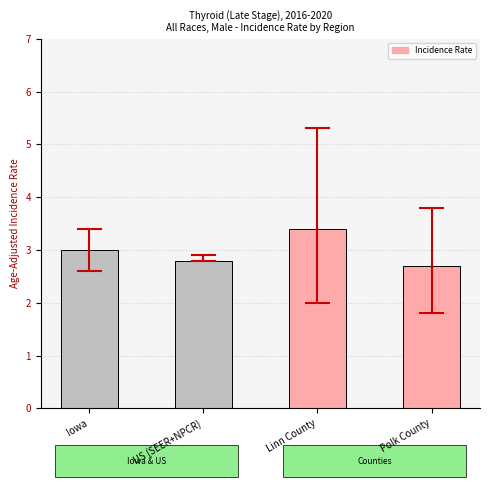

True or false: the data shows 1.4 at US (SEER+NPCR).

False